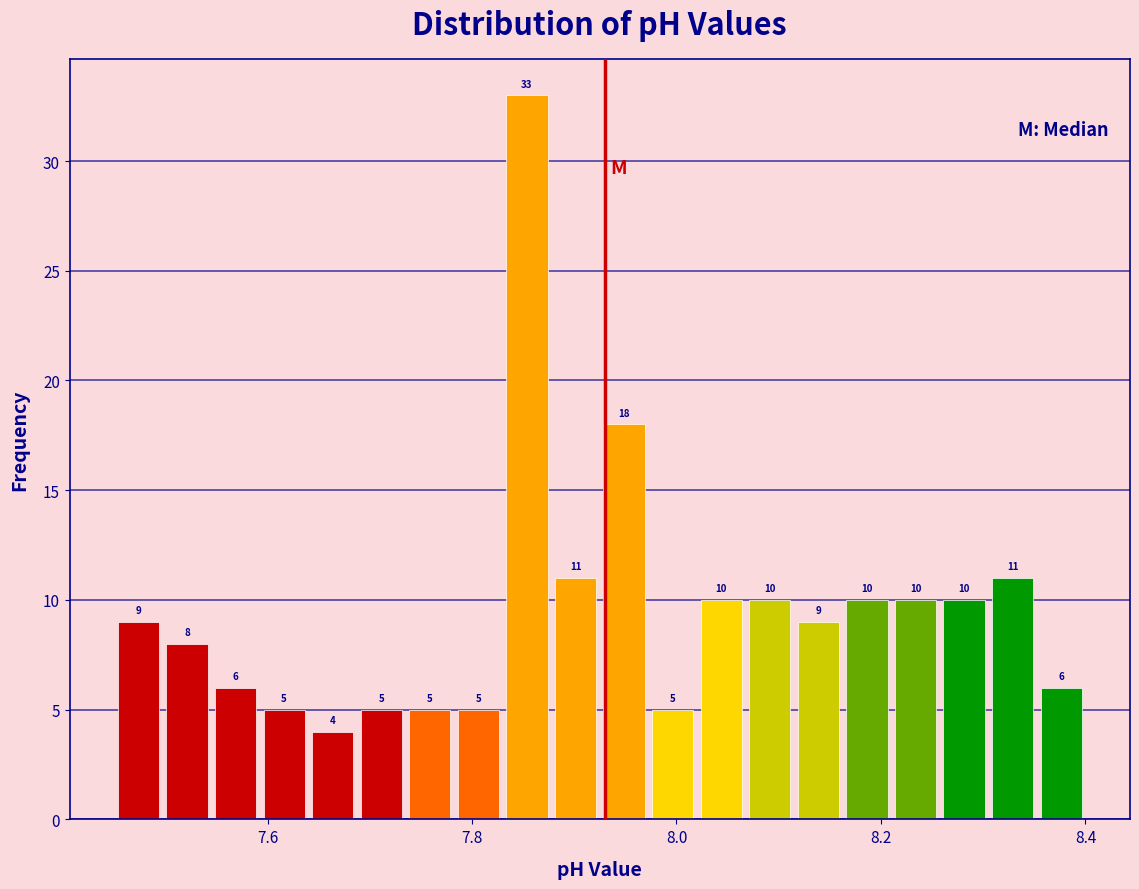

Read against the x-axis, roughly where is the centre of the tallest bar?

7.86